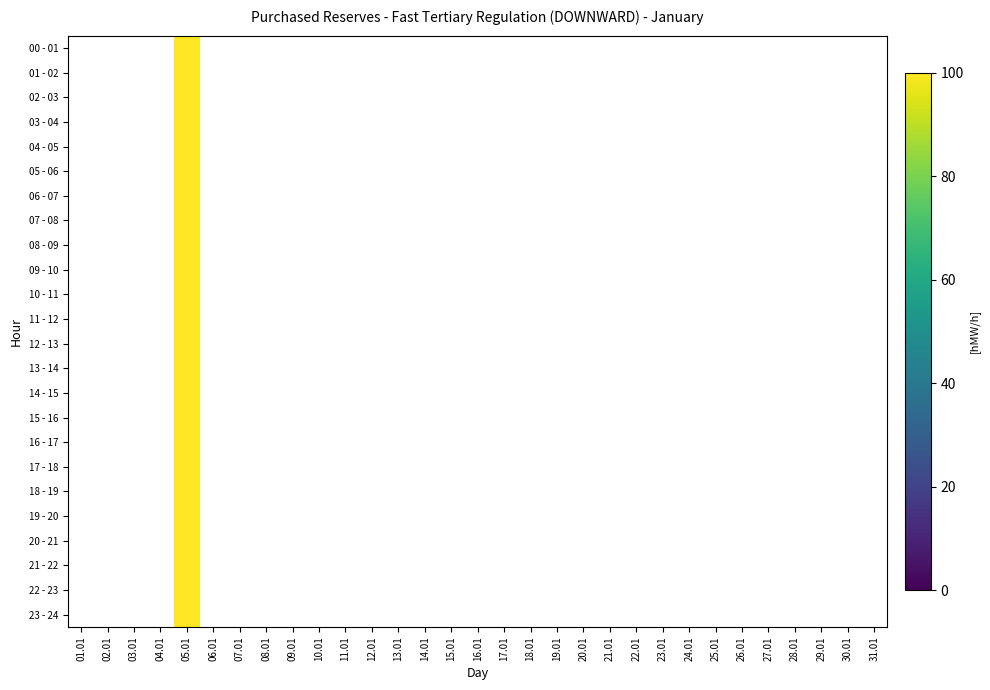

Which has a higher value, 07.01 or 03.01?

03.01